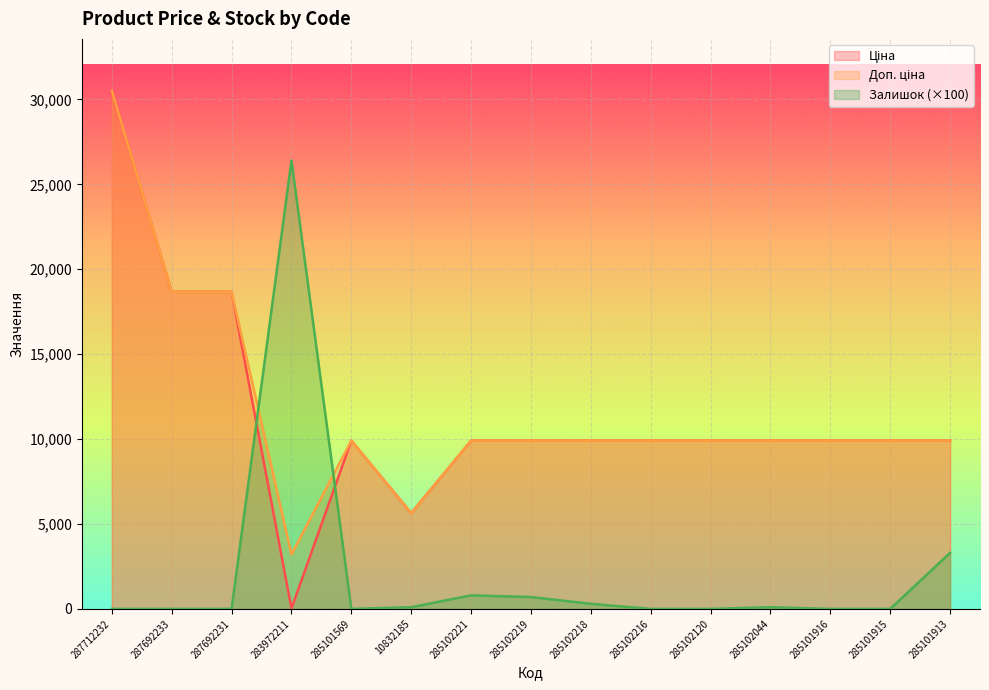

The Ціна series shows 9908.5 at 285102219. True or false?

True